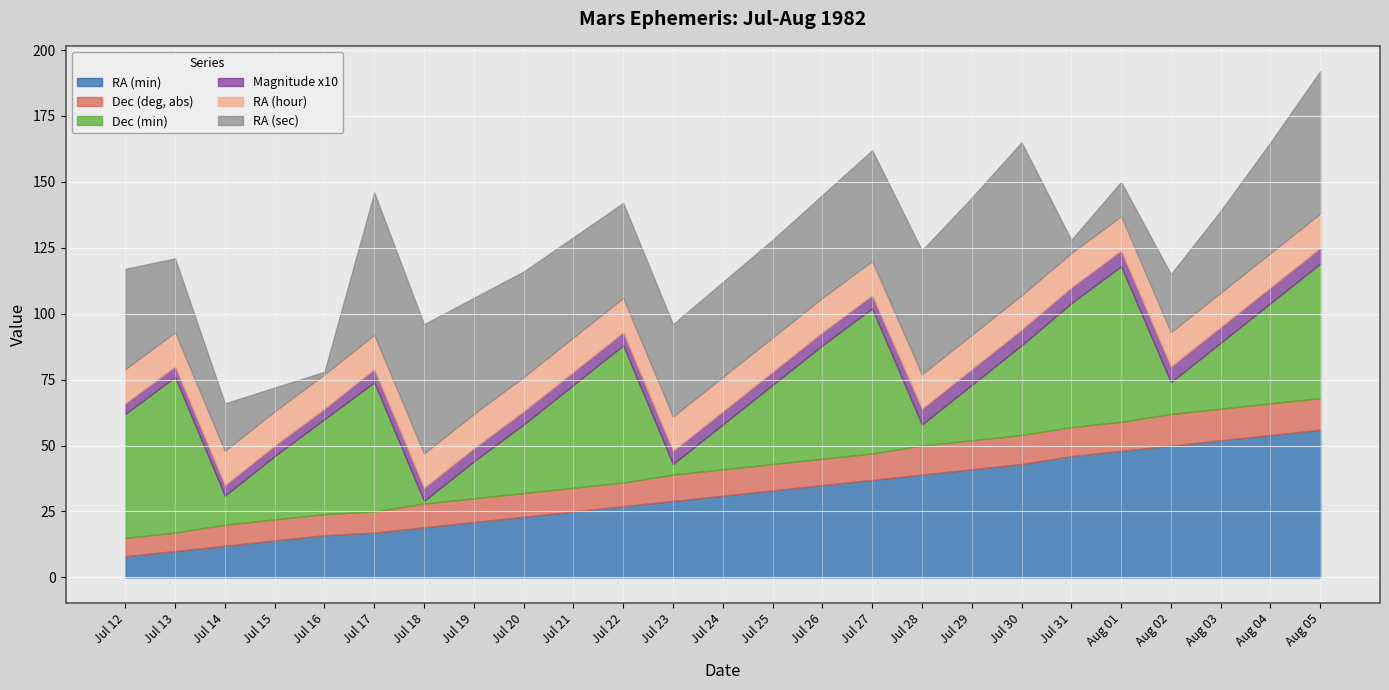

Rank the series by their maximum value, from highest to lowest.

Dec (min), RA (sec), RA (min), RA (hour), Dec (deg, abs), Magnitude x10